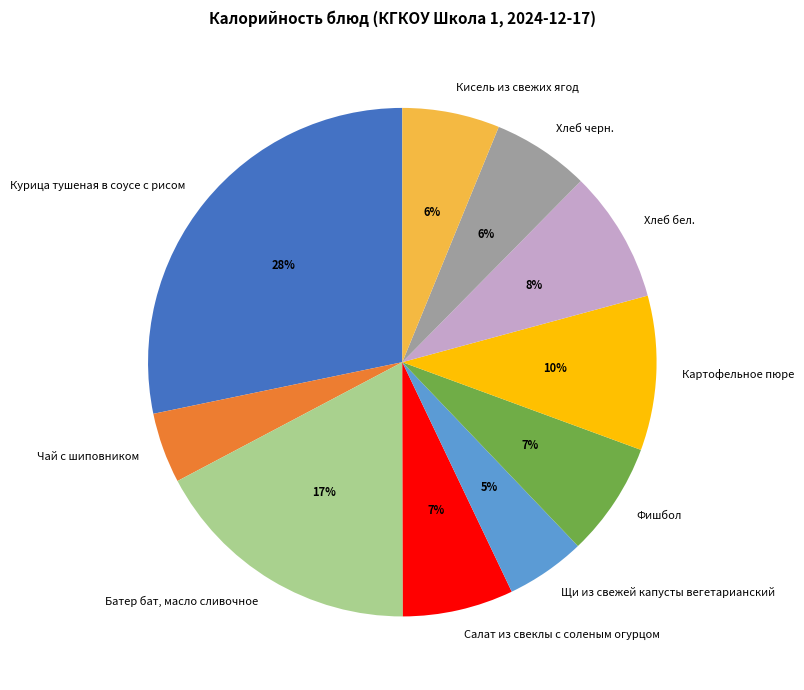

Is Кисель из свежих ягод the majority of the pie?

No